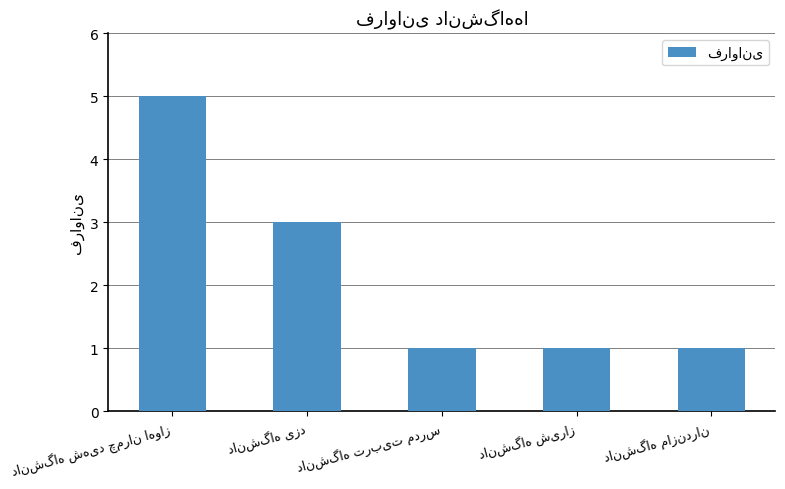

What is the value of the 4th bar from the left?

1